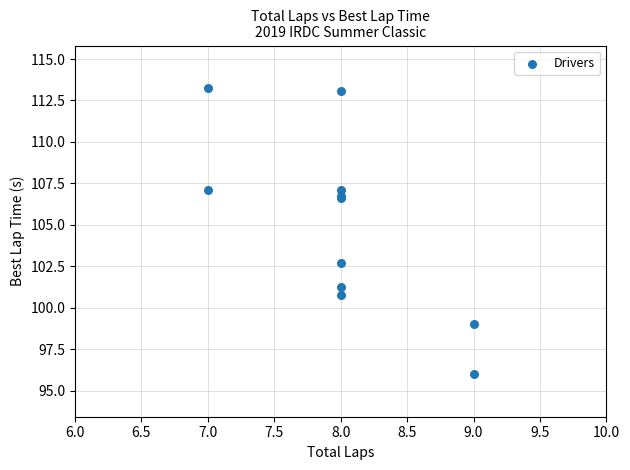

What Y value in the scatter plot is closest to 104?

102.7